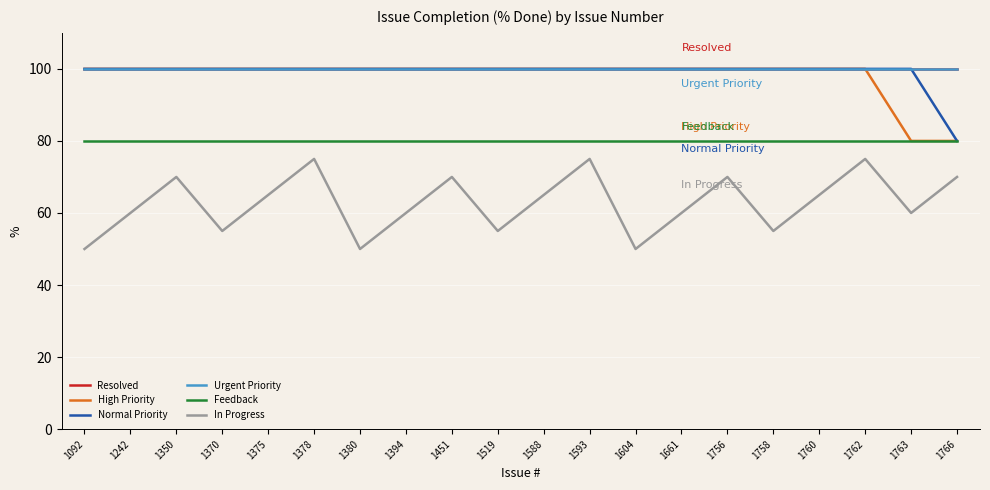

Which series has the largest range (max minus min)?

In Progress